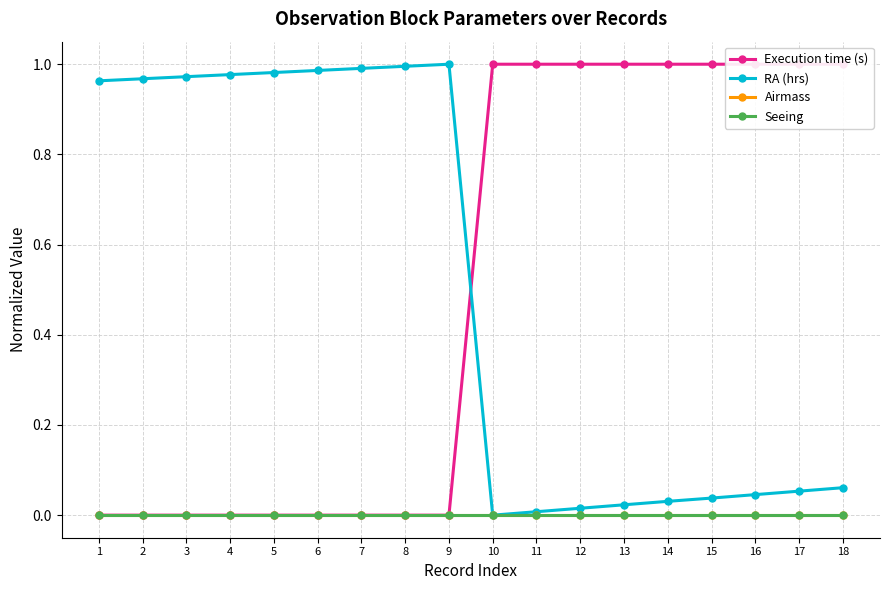

The RA (hrs) series shows 1.0 at 1. True or false?

True